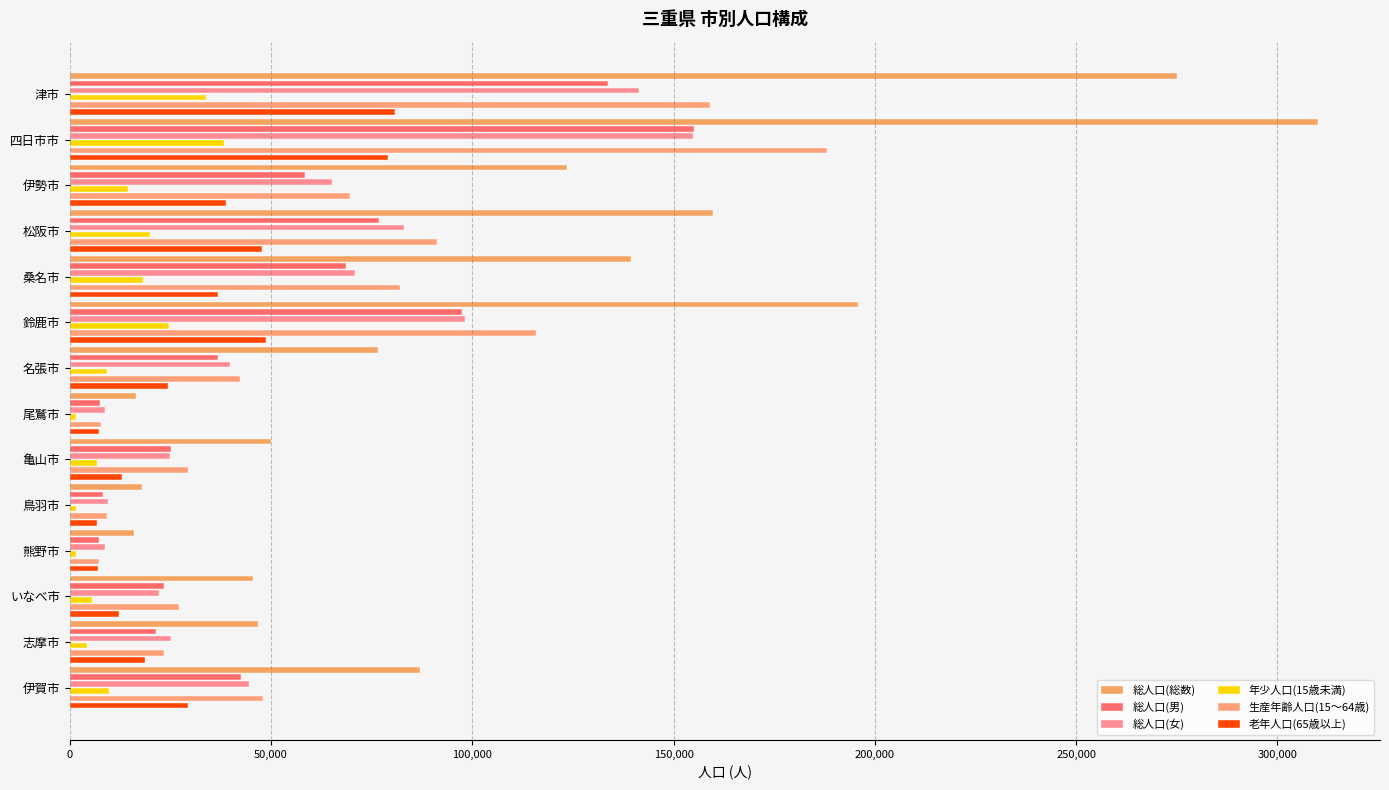

Which label corresponds to the largest value in the chart?

四日市市